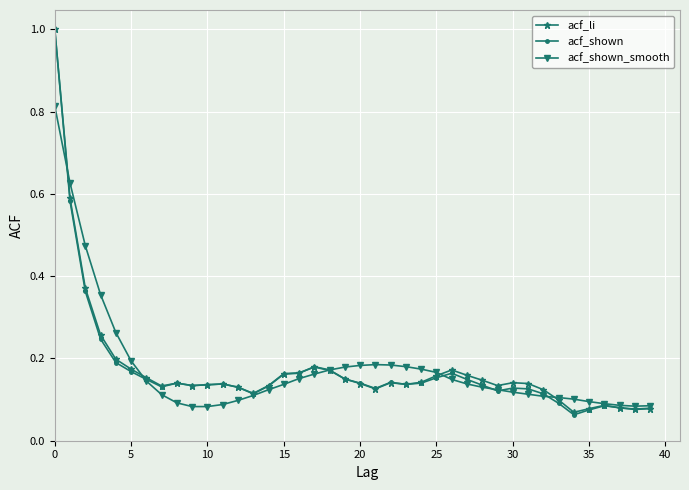

What are all the series names shown in the legend?

acf_li, acf_shown, acf_shown_smooth